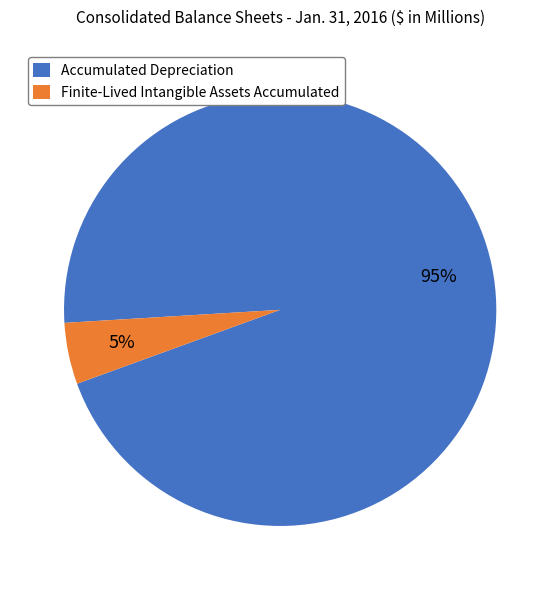

Is Accumulated Depreciation the majority of the pie?

Yes